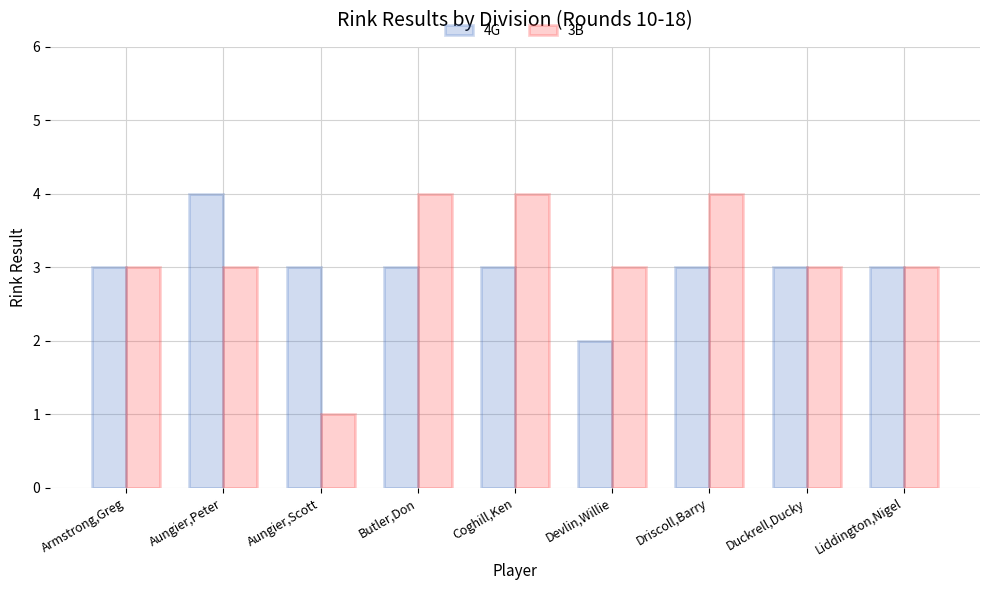

True or false: 3B has a value of 1 at Aungier,Scott.

True